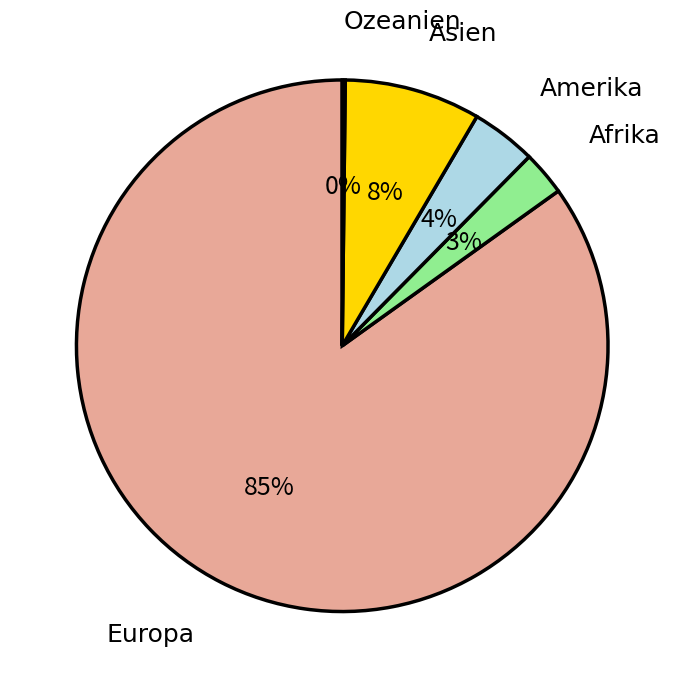

To the nearest percent, what portion does Europa represent?

85%